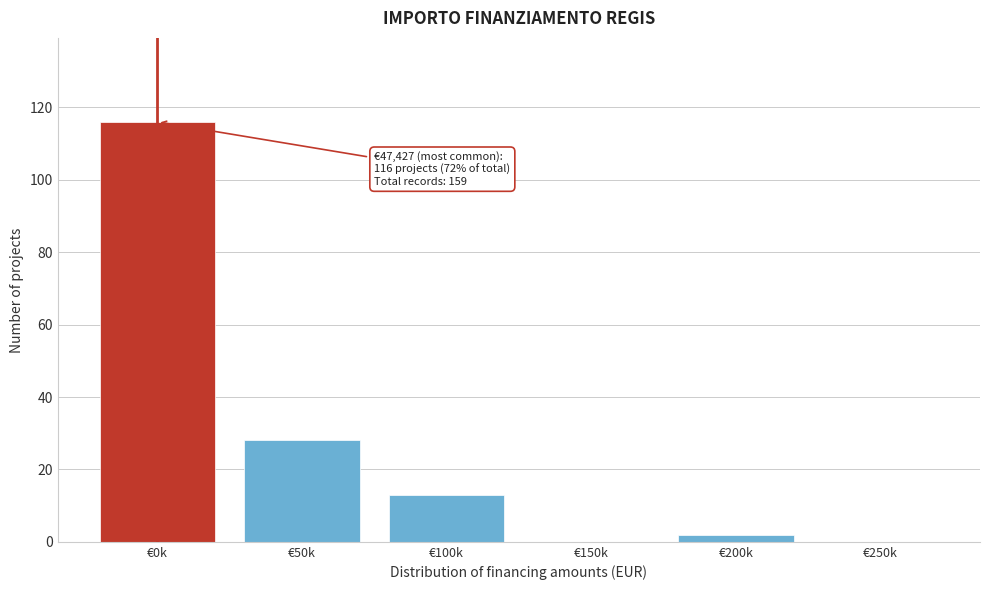

Reading left to right, list all the values displayed in this chart.

€0k=116	€50k=28	€100k=13	€150k=0	€200k=2	€250k=0